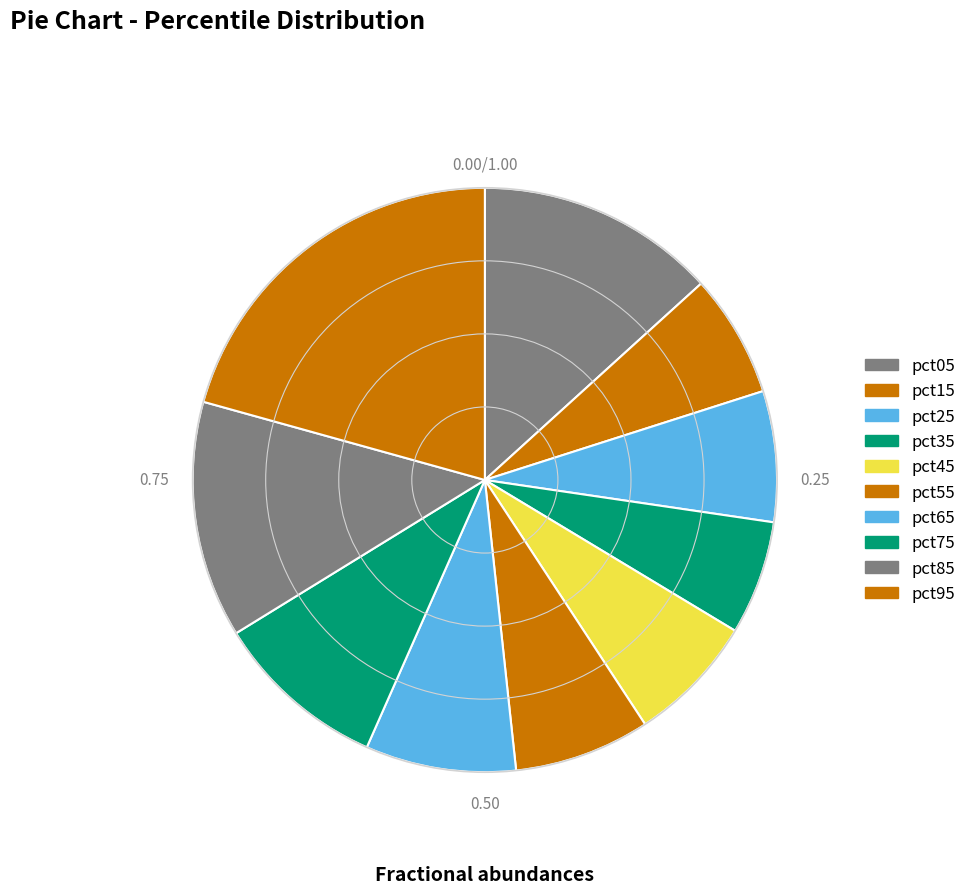

Which has a higher value, pct35 or pct15?

pct15